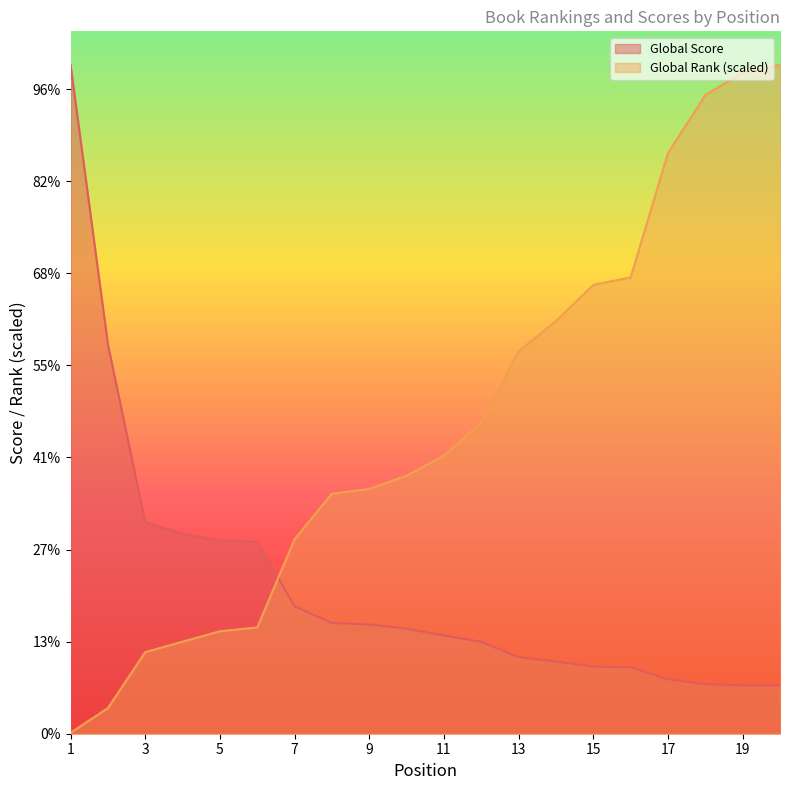

How many lines are shown in the chart?

2